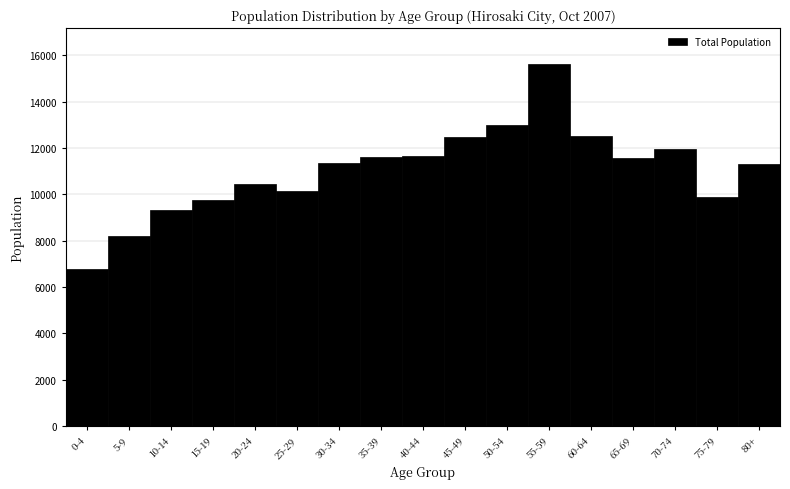

What is the ratio of the value at 15-19 to the value at 5-9?

1.2